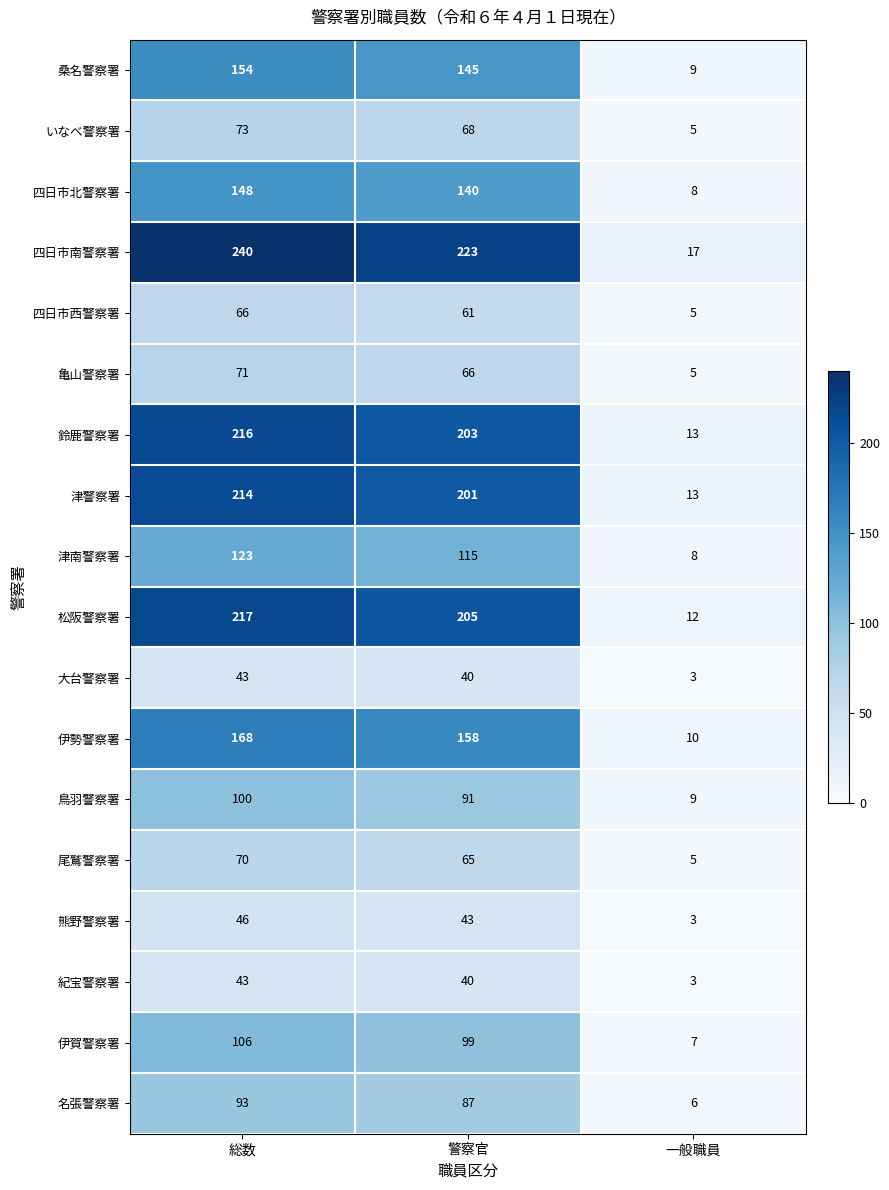

What is the sum of all 四日市北警察署 values?

296